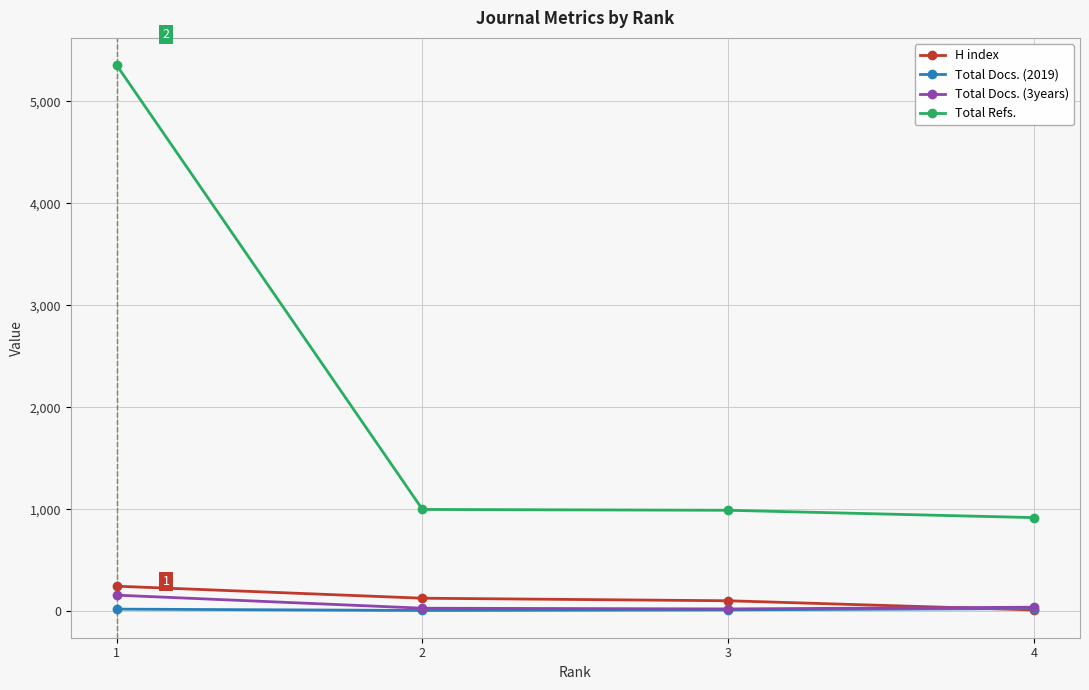

How many lines are shown in the chart?

4